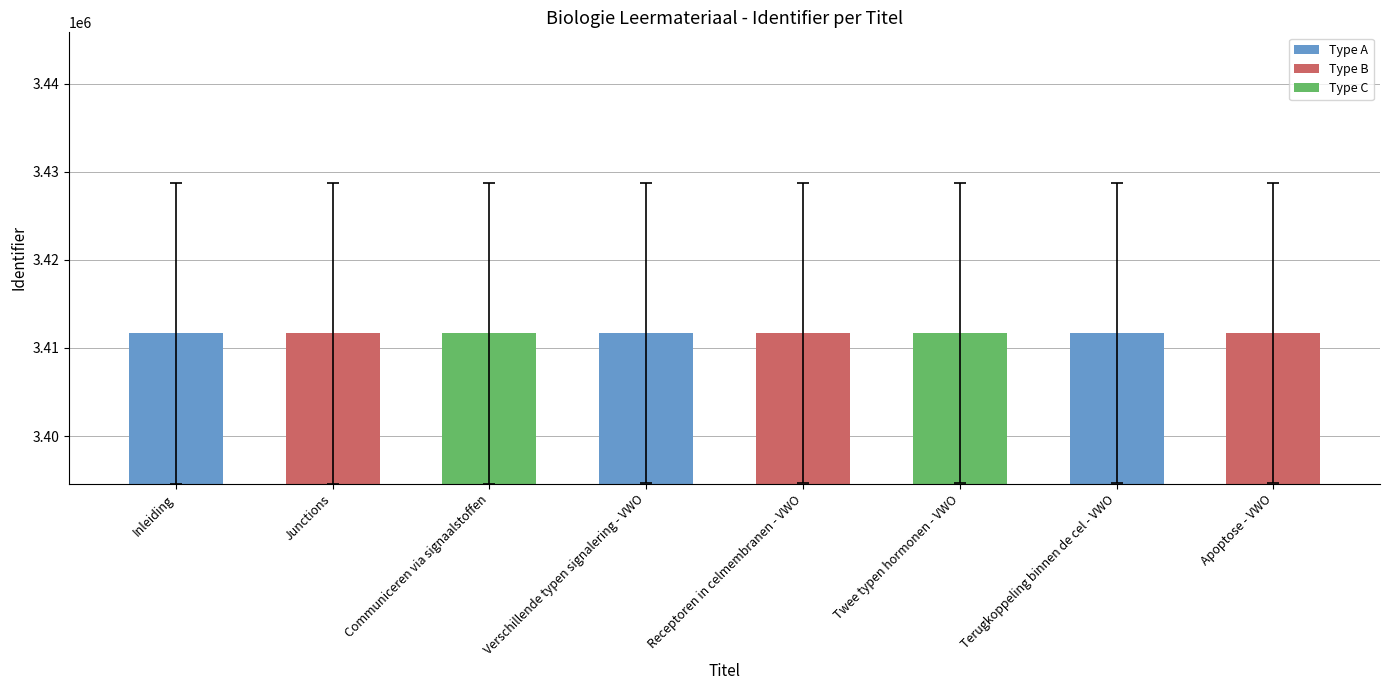

The chart shows a value of 3411667 at Communiceren via signaalstoffen. True or false?

True